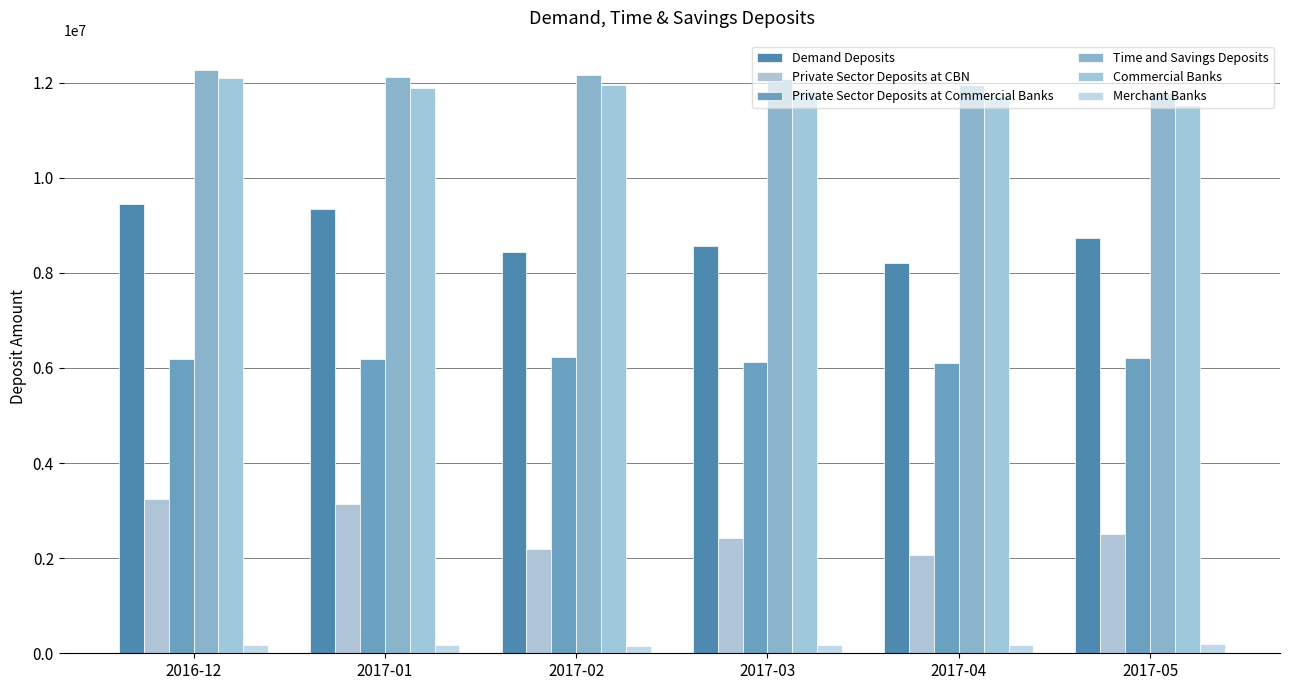

Reading left to right, extract all data points from this chart.

Demand Deposits: 9451090.9	9352283.8	8445882.9	8573516.3	8209103.0	8736707.0
Private Sector Deposits at CBN: 3249402.0	3149161.5	2195893.4	2421173.6	2067402.4	2506402.1
Private Sector Deposits at Commercial Banks: 6180041.0	6184750.2	6226159.6	6131004.8	6113534.6	6202853.4
Time and Savings Deposits: 12269942.1	12113228.0	12153000.3	12069736.3	11952561.6	11790439.3
Commercial Banks: 12096630.7	11895030.2	11942539.7	11832687.6	11709423.2	11530883.2
Merchant Banks: 173311.4	165337.8	154367.8	175069.1	180343.0	197598.8